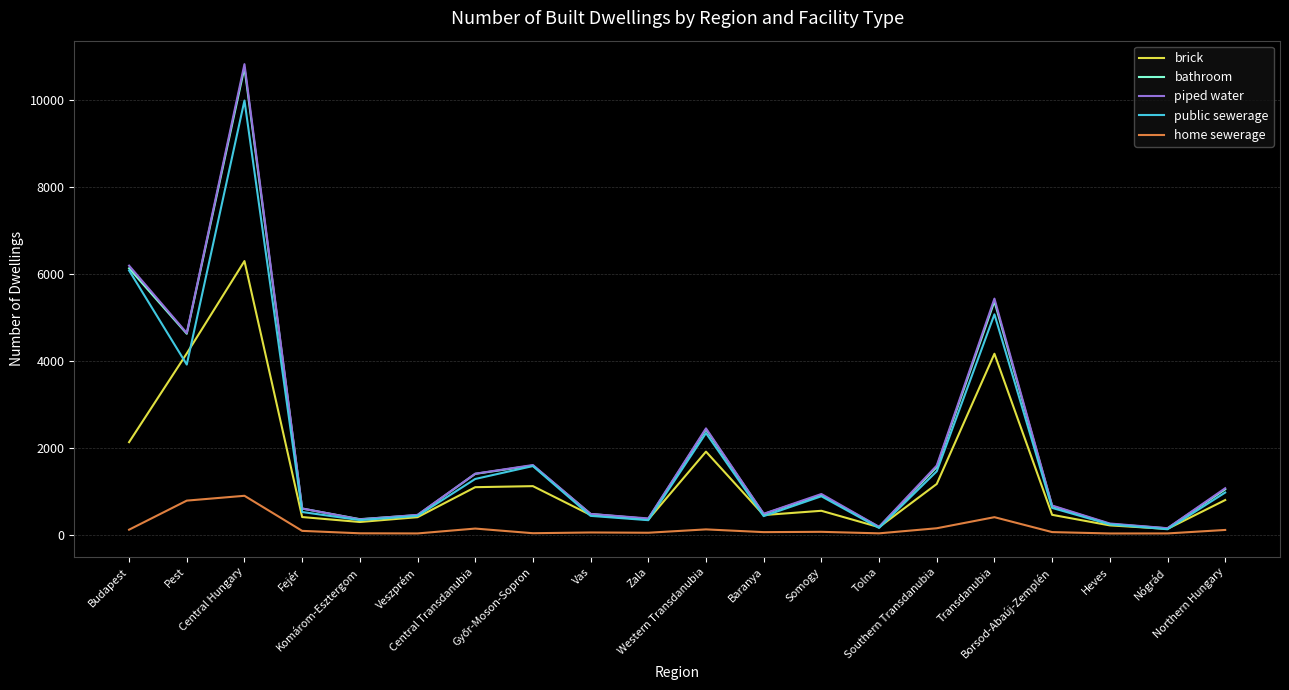

What is the sum of all public sewerage values?

37100